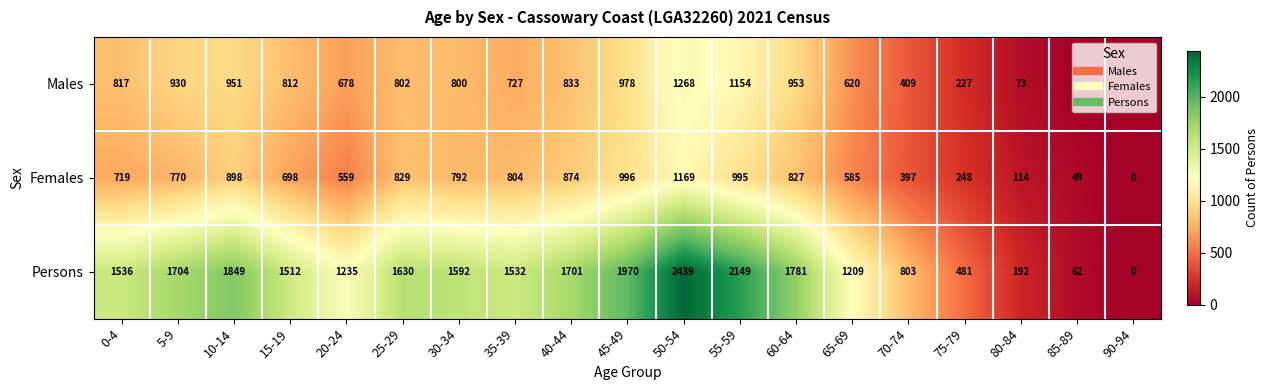

What is the sum of all Males values?

13042